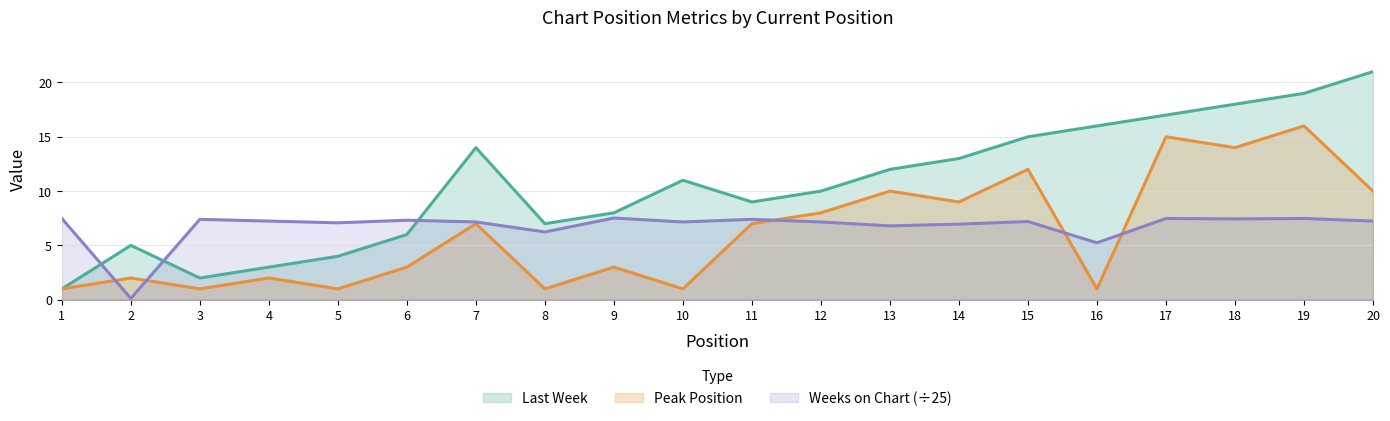

What is the difference between the maximum and second lowest values in the Peak Position series?

15.0